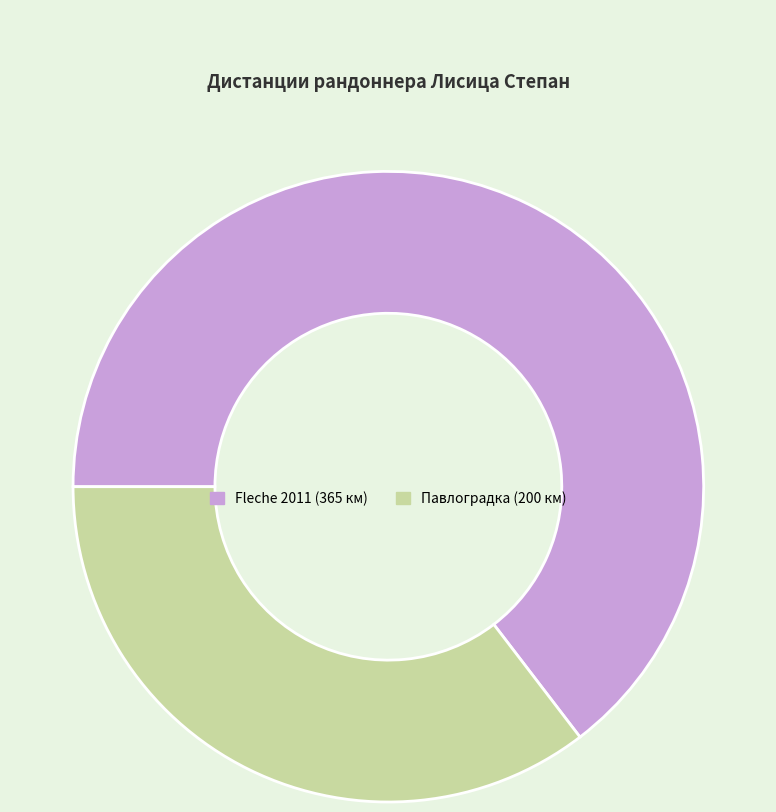

The Fleche 2011 (365 км) slice represents 65% of the pie. True or false?

True